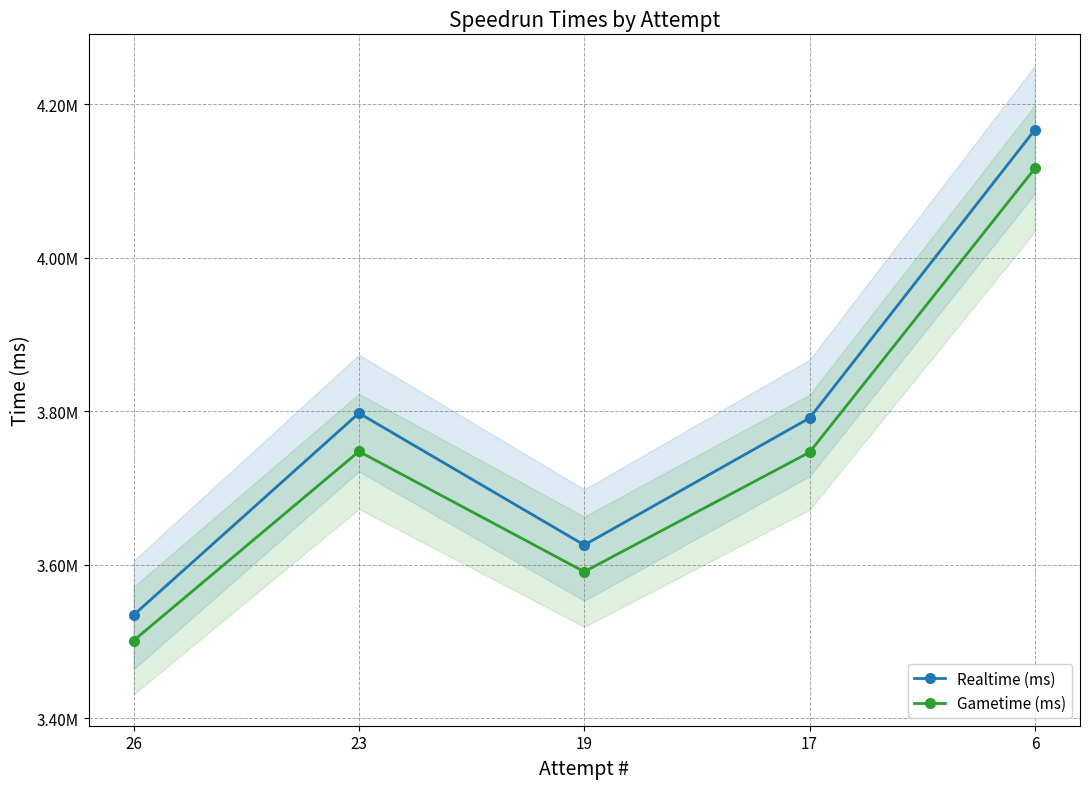

At which label does Gametime (ms) first exceed 3746782?

23